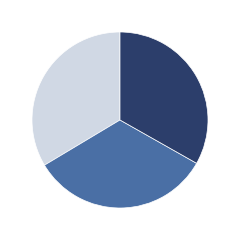

How many slices are in this pie chart?

3